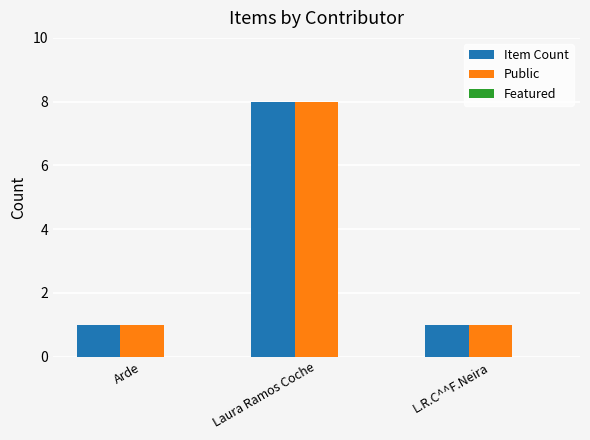

What is the sum of the Item Count values at Laura Ramos Coche and L.R.C^^F.Neira?

9